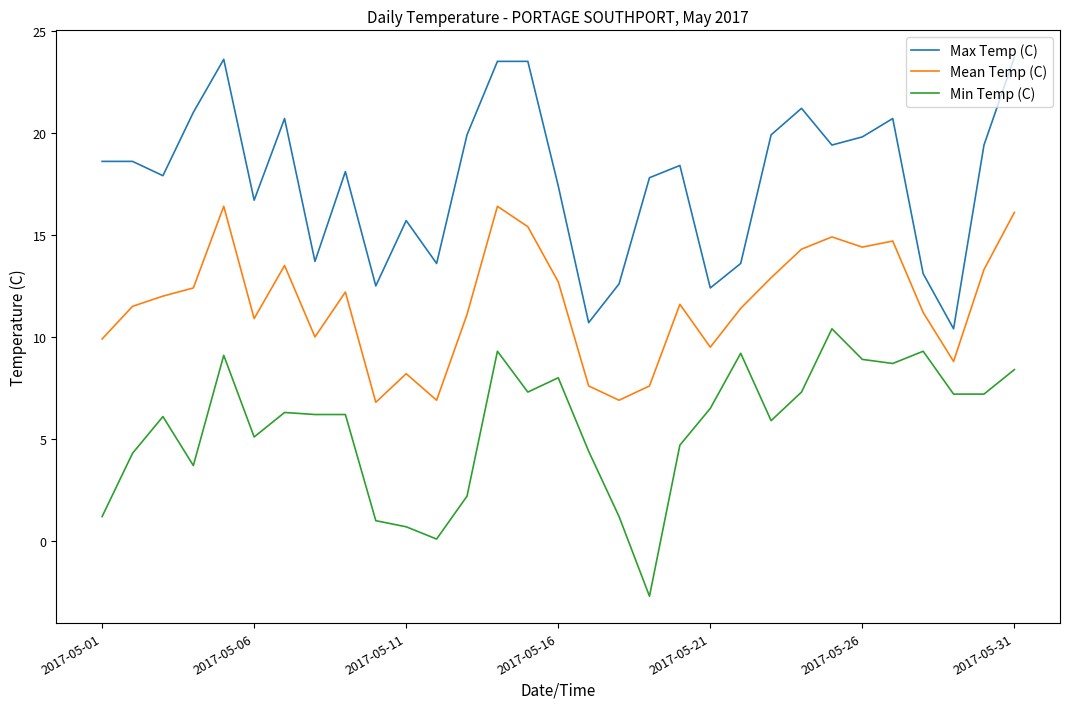

True or false: Max Temp (C) and Mean Temp (C) intersect in this chart.

False